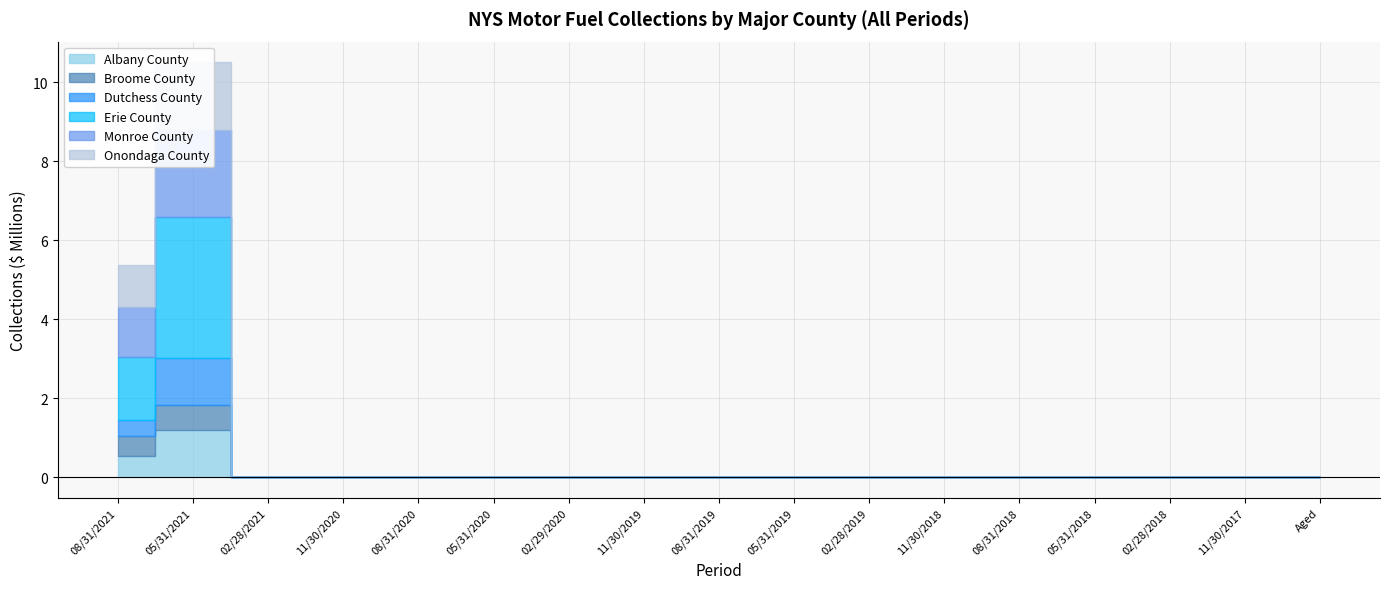

Which series changed the most between 02/28/2021 and 05/31/2018?

Monroe County